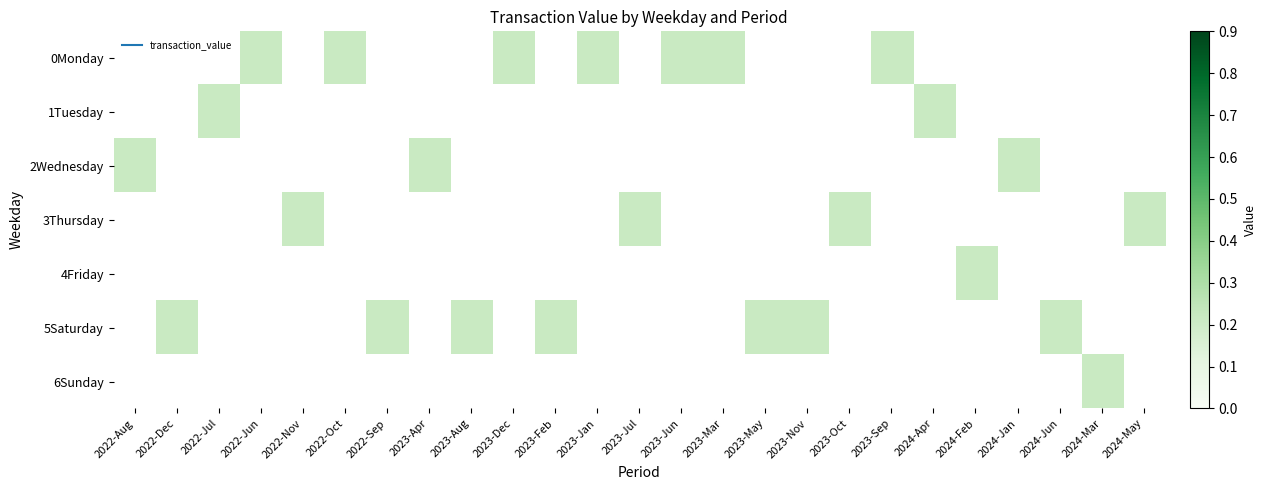

How many distinct data groups are displayed?

7